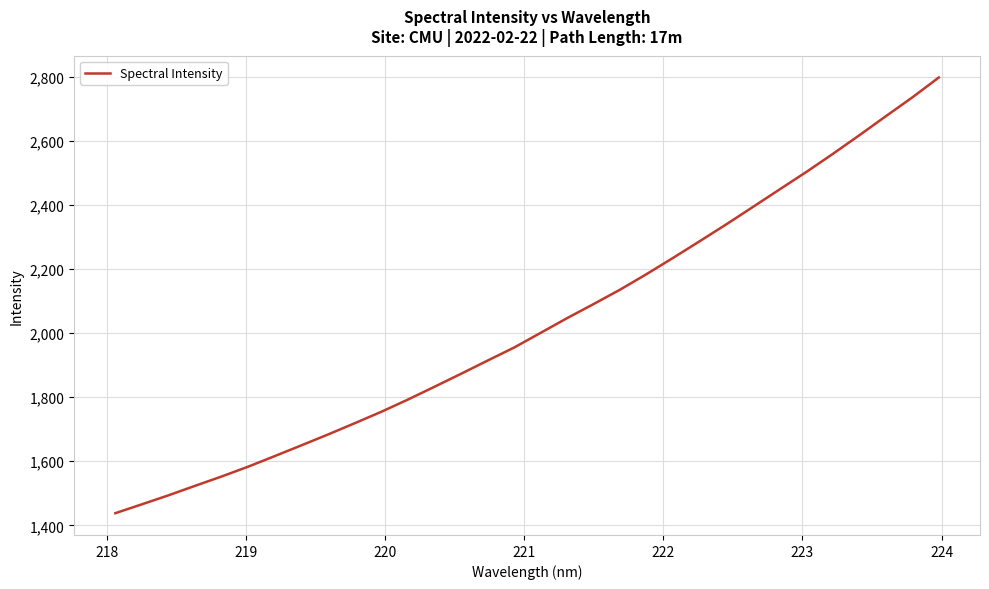

What is the minimum value shown in the chart?

1437.8